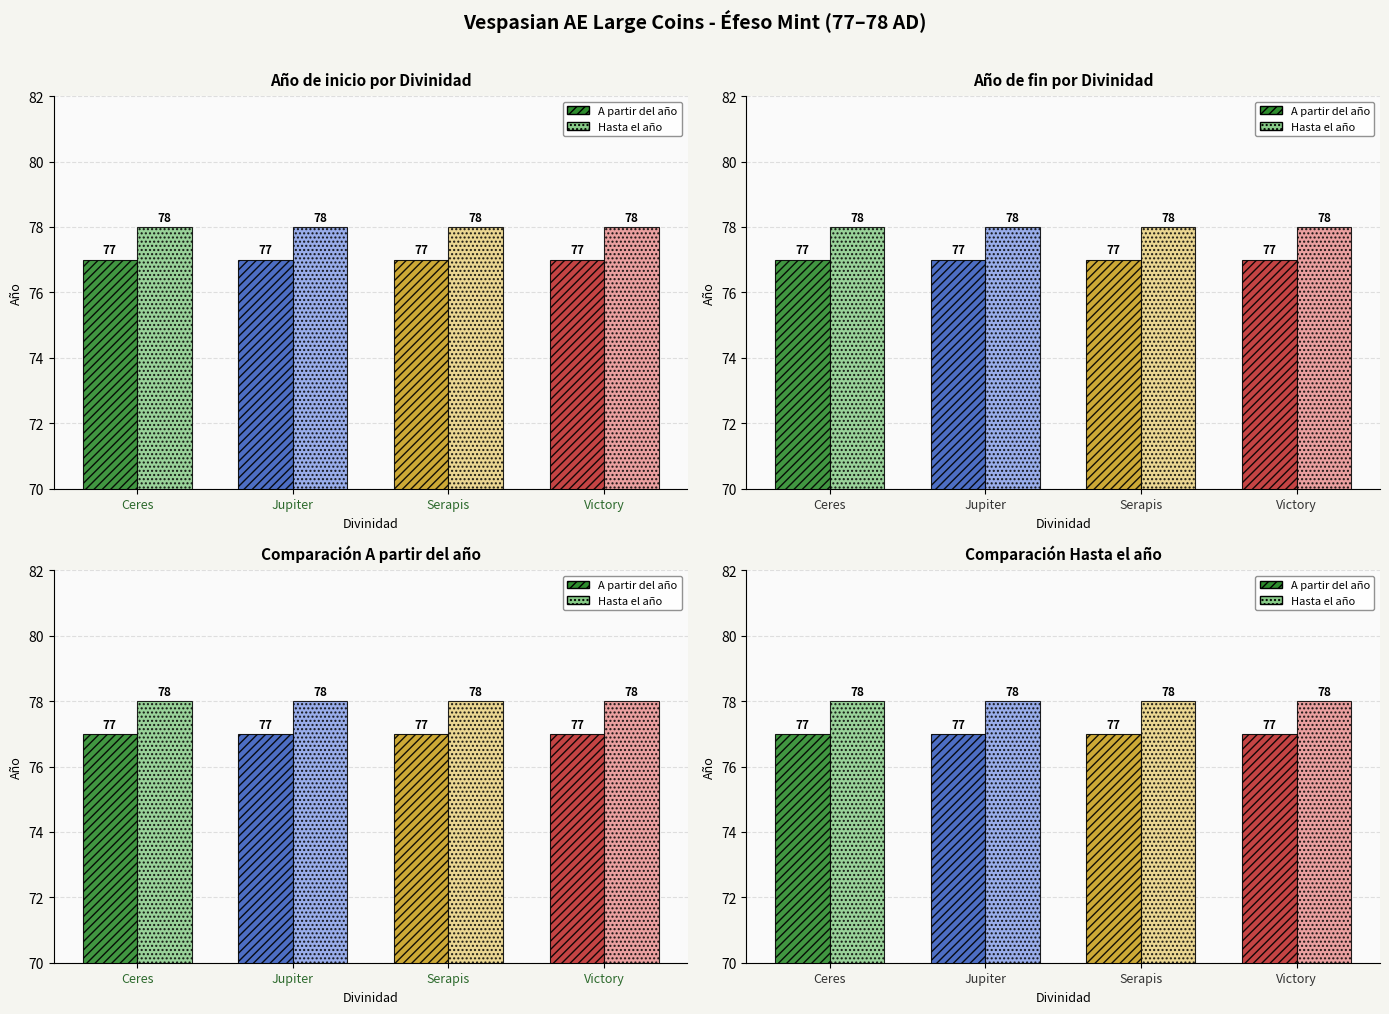

Which label corresponds to the smallest value in the chart?

Ceres